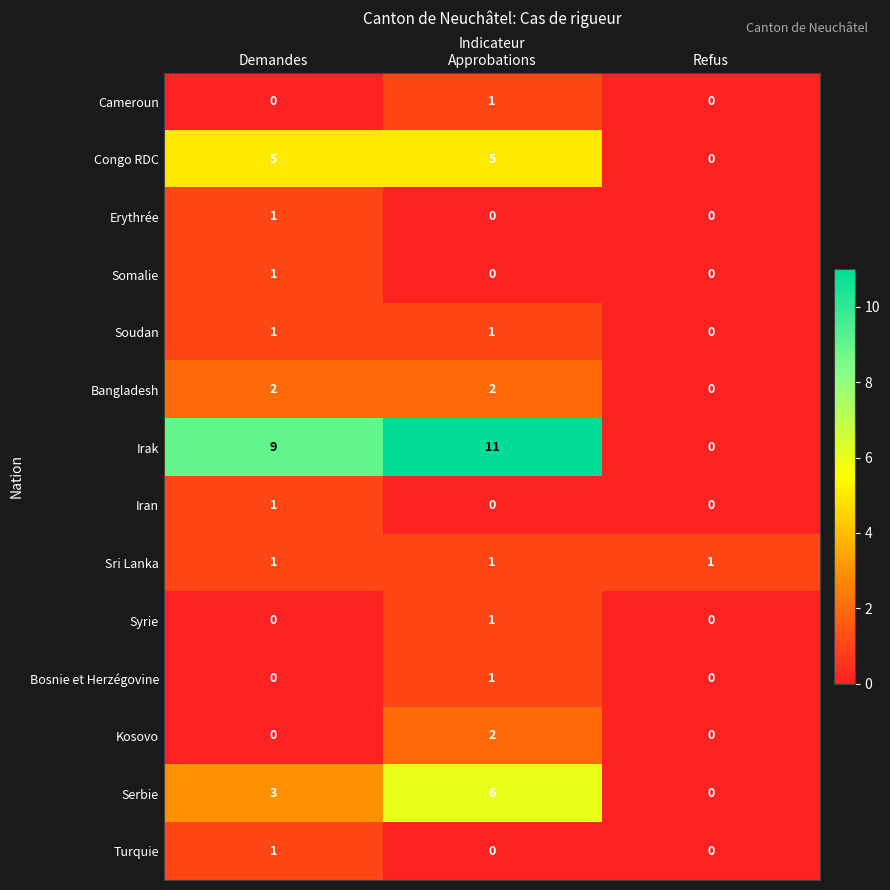

The value of Turquie at Refus is 0. True or false?

True